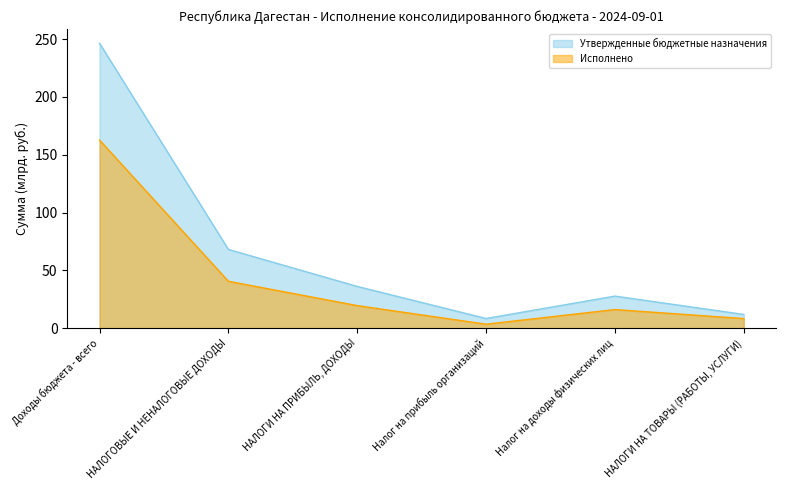

True or false: Исполнено has more than 0 interior local peaks.

True